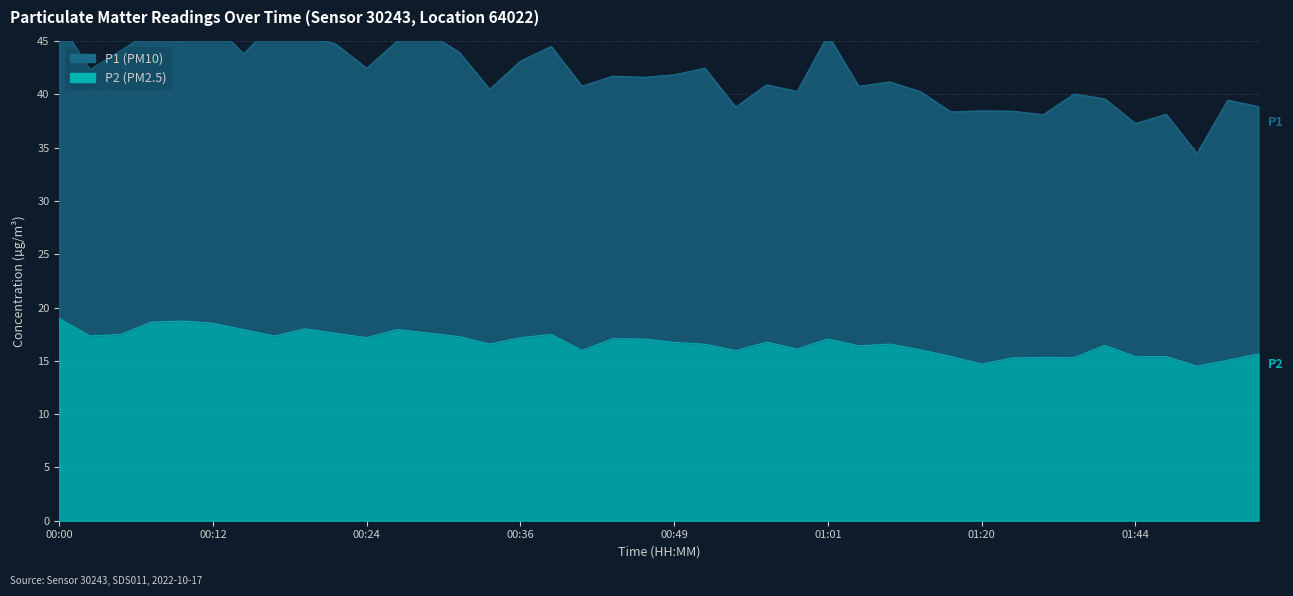

At which label is the value closest to 16?

00:41